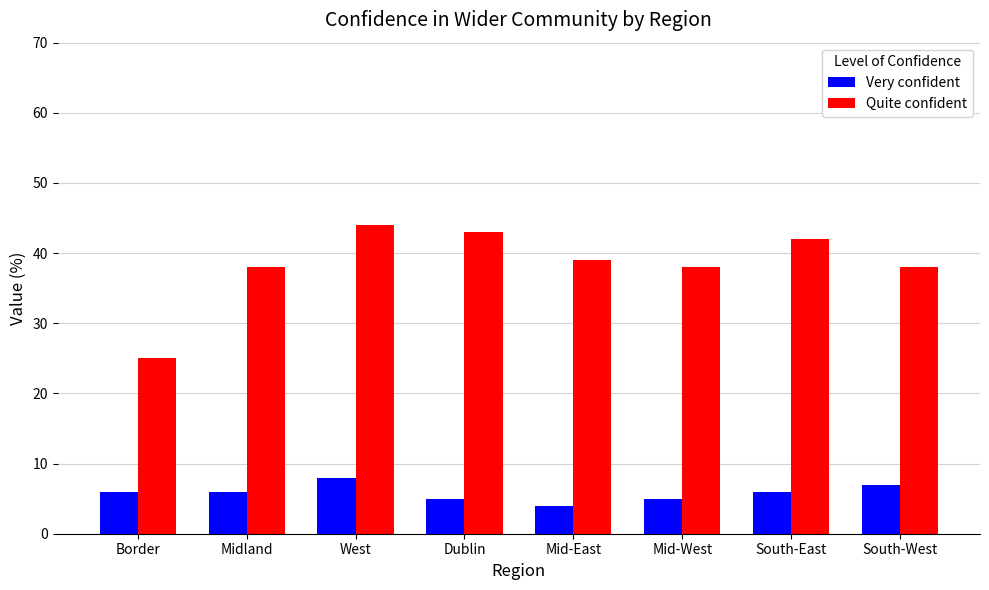

What is the total value across all series at Border?

31